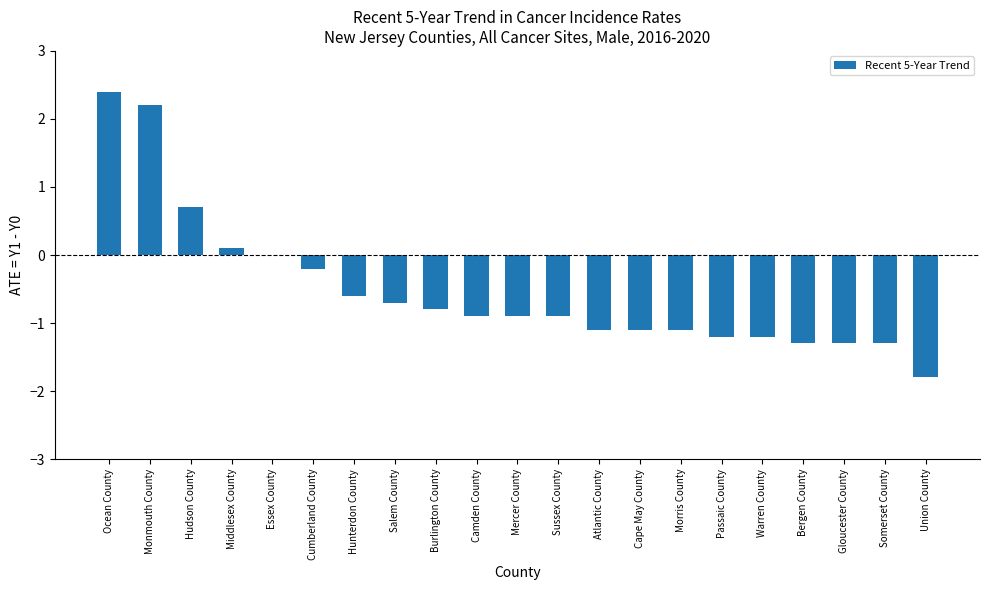

The value at Union County is -1.8. True or false?

True